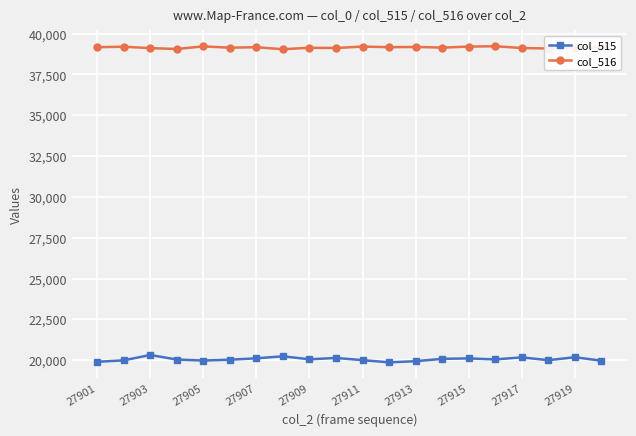

What is the value of the col_515 point at the 14th from the left?

20088